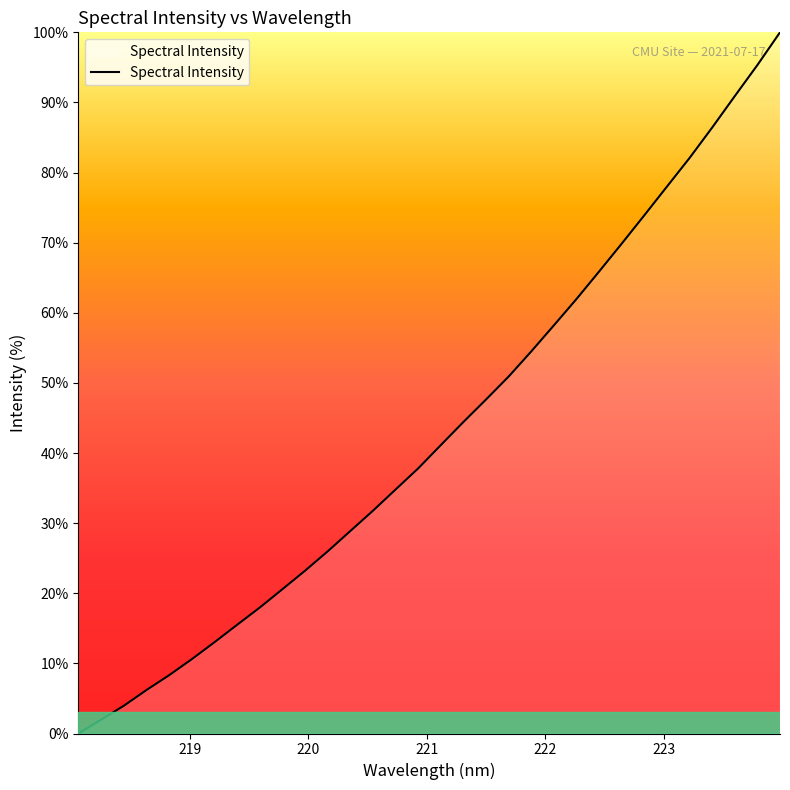

What is the difference between the maximum and minimum values?

100.0